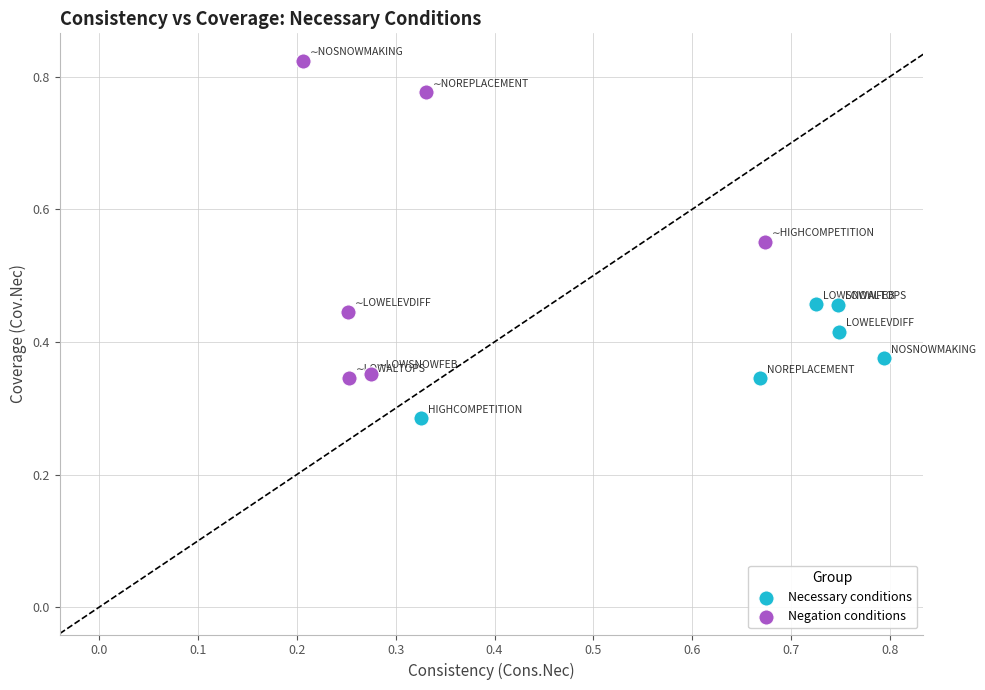

What are all the series names shown in the legend?

Necessary conditions, Negation conditions